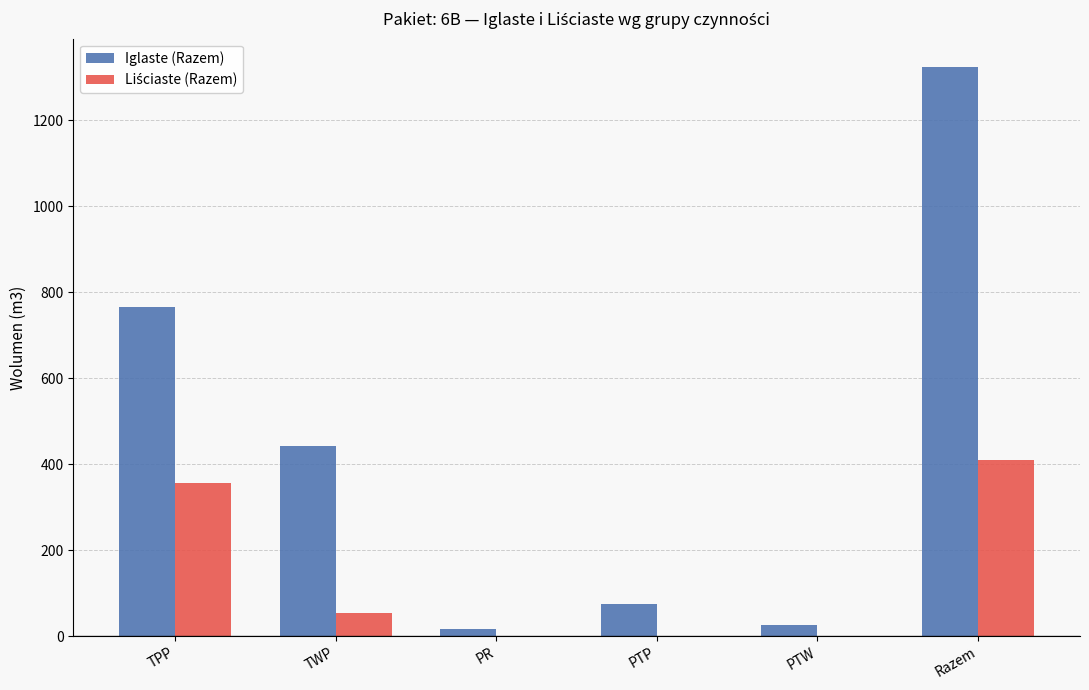

Is it true that Iglaste (Razem) equals 1324 at Razem?

True